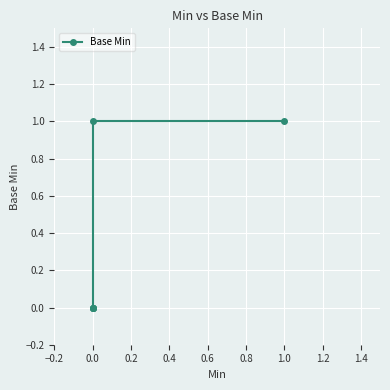

The value at 0.0 is 0. True or false?

True